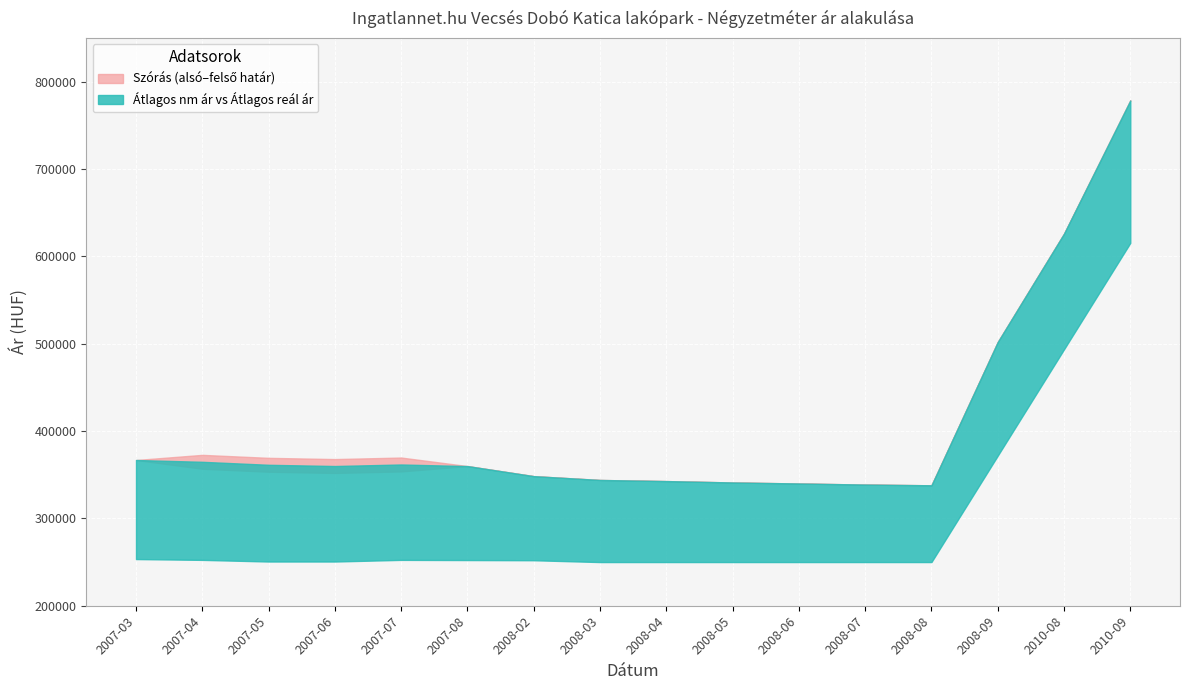

Reading left to right, what are all the values shown in this chart?

Atlagos_negyzetmeter_ar: 2007-03=253438	2007-04=252500	2007-05=250625	2007-06=250625	2007-07=252500	2007-08=252292	2008-02=252083	2008-03=250000	2008-04=250000	2008-05=250000	2008-06=250000	2008-07=250000	2008-08=250000	2008-09=371795	2010-08=493589	2010-09=615384
Szoras_also_hatar: 2007-03=366851	2007-04=356823	2007-05=353407	2007-06=351999	2007-07=353753	2007-08=359894	2008-02=348366	2008-03=343983	2008-04=342704	2008-05=341119	2008-06=339966	2008-07=338717	2008-08=337889	2008-09=501889	2010-08=626005	2010-09=778466
Szoras_felso_hatar: 2007-03=366851	2007-04=372731	2007-05=369315	2007-06=367907	2007-07=369661	2007-08=359894	2008-02=348366	2008-03=343983	2008-04=342704	2008-05=341119	2008-06=339966	2008-07=338717	2008-08=337889	2008-09=501889	2010-08=626005	2010-09=778466
Atlagos_real_ar: 2007-03=366851	2007-04=364777	2007-05=361361	2007-06=359953	2007-07=361707	2007-08=359894	2008-02=348366	2008-03=343983	2008-04=342704	2008-05=341119	2008-06=339966	2008-07=338717	2008-08=337889	2008-09=501889	2010-08=626005	2010-09=778466